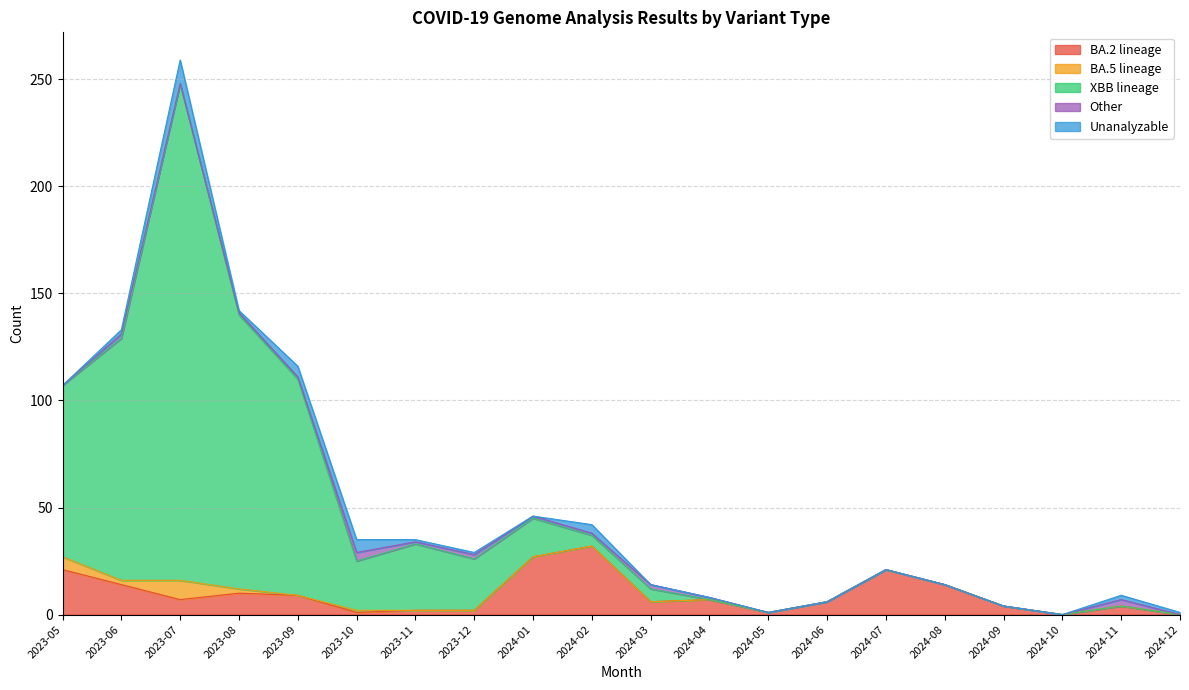

List the series in order of their peak value, highest first.

XBB lineage, BA.2 lineage, Unanalyzable, BA.5 lineage, Other